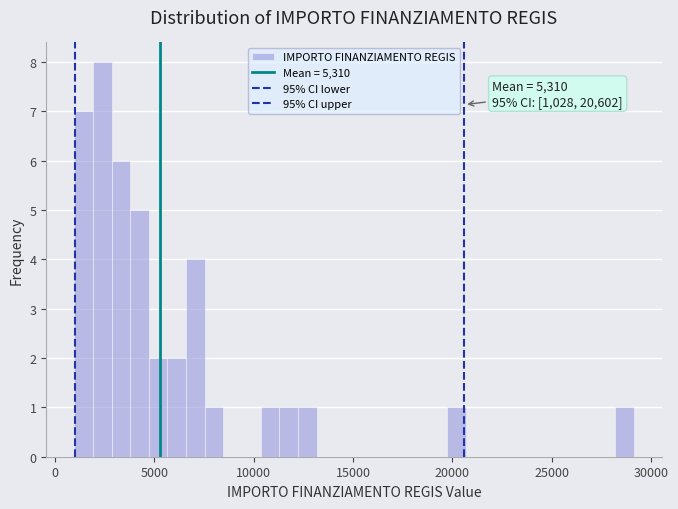

Around what value on the x-axis is the tallest bar? Give the approximate position of its centre, as read against the axis.

2500